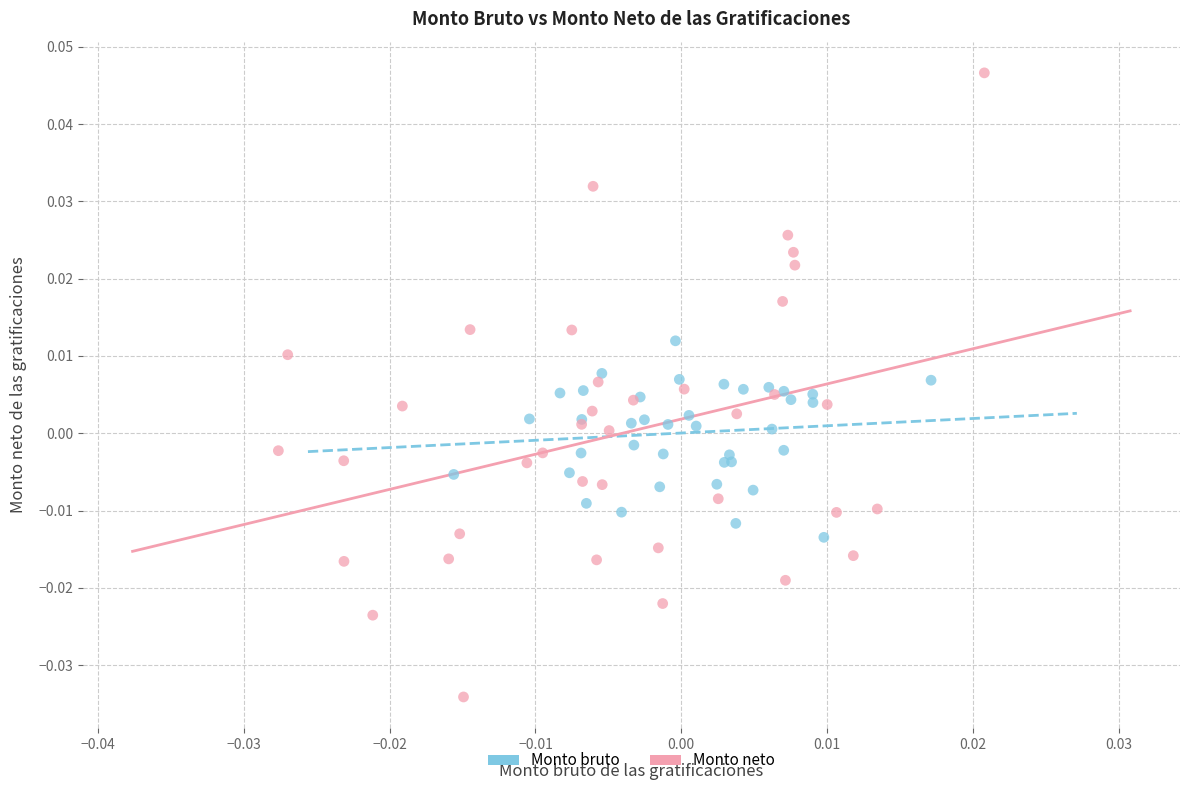

Which series contains the highest Y value?

Monto neto